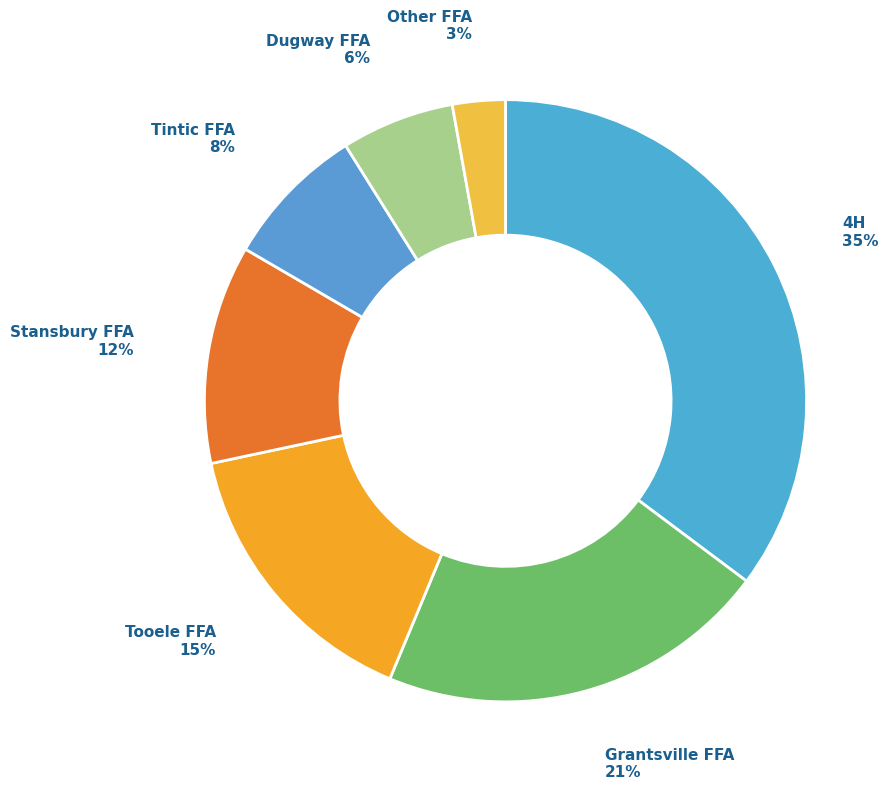

How many slices are in this pie chart?

7